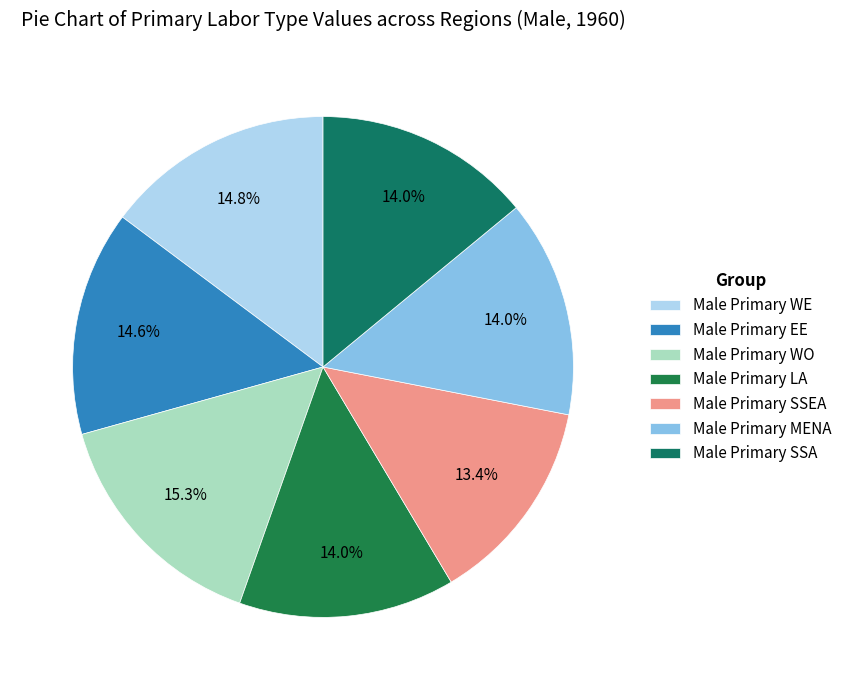

To the nearest percent, what percentage of the pie is Male Primary WE?

15%